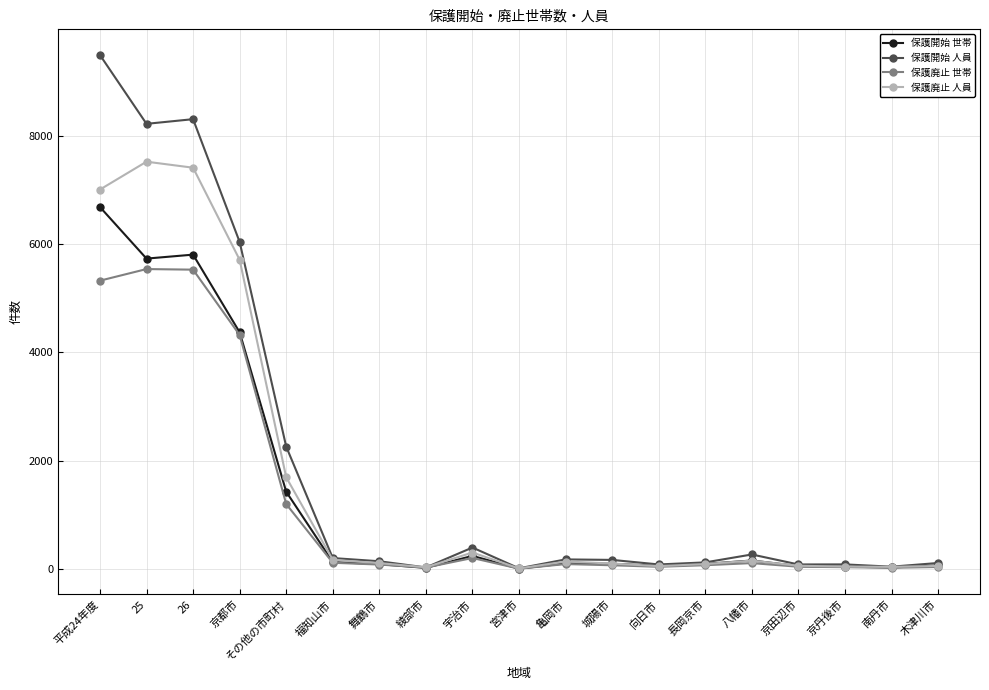

Which series has the widest spread of values?

保護開始 人員